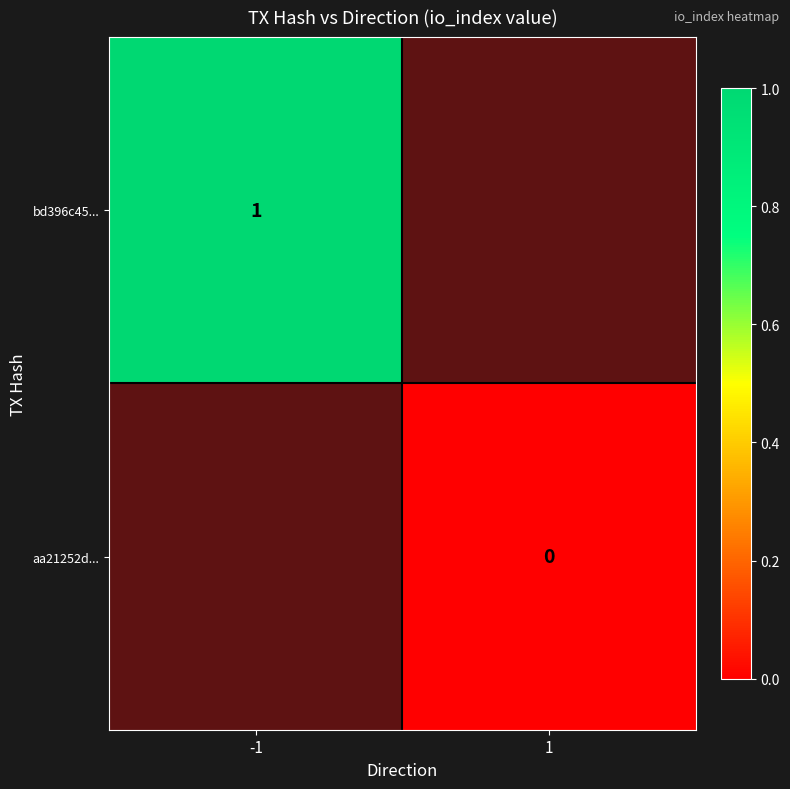

True or false: bd396c45... has a value of 1 at -1.

True